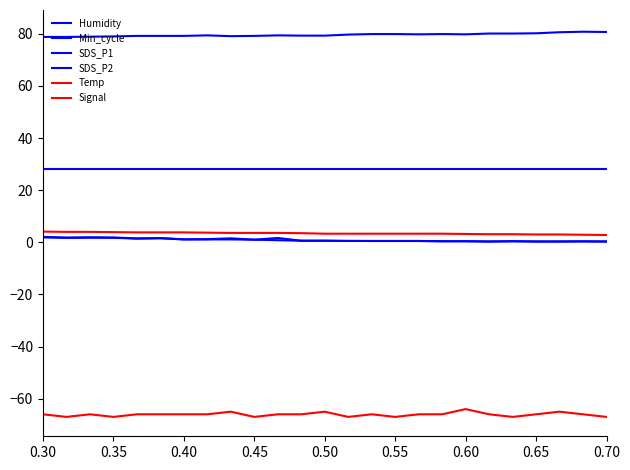

Is this an area chart (filled region under the line)?

No